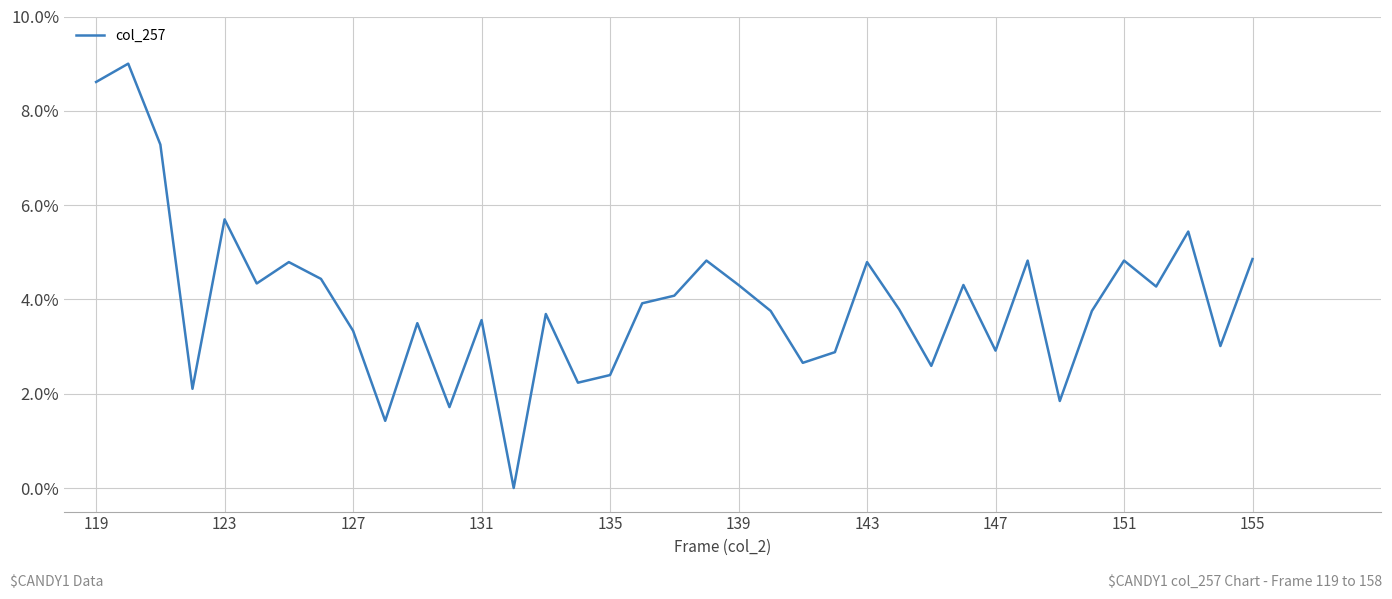

What is the greatest value displayed?

9.0